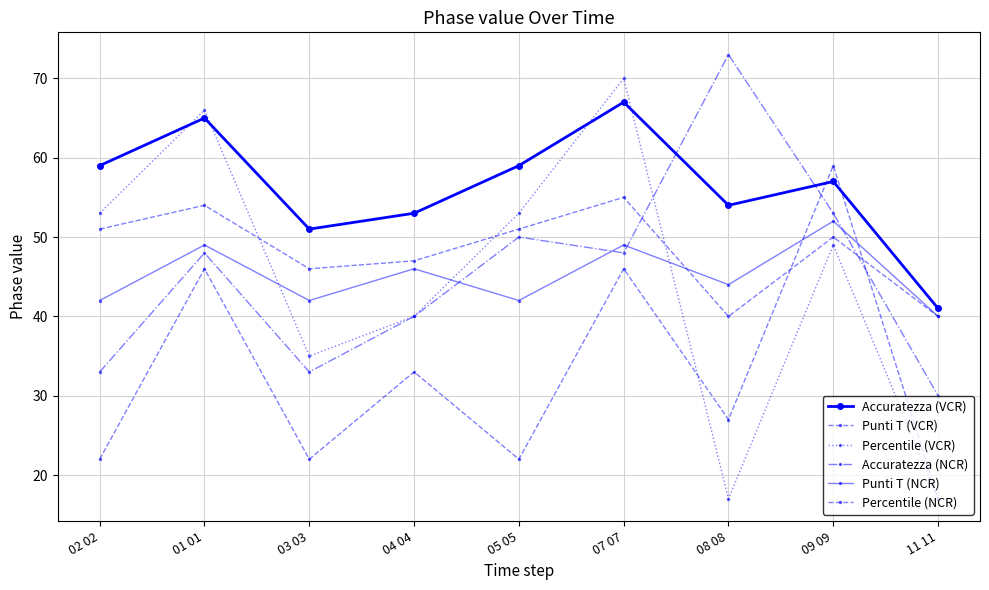

How many lines are shown in the chart?

6